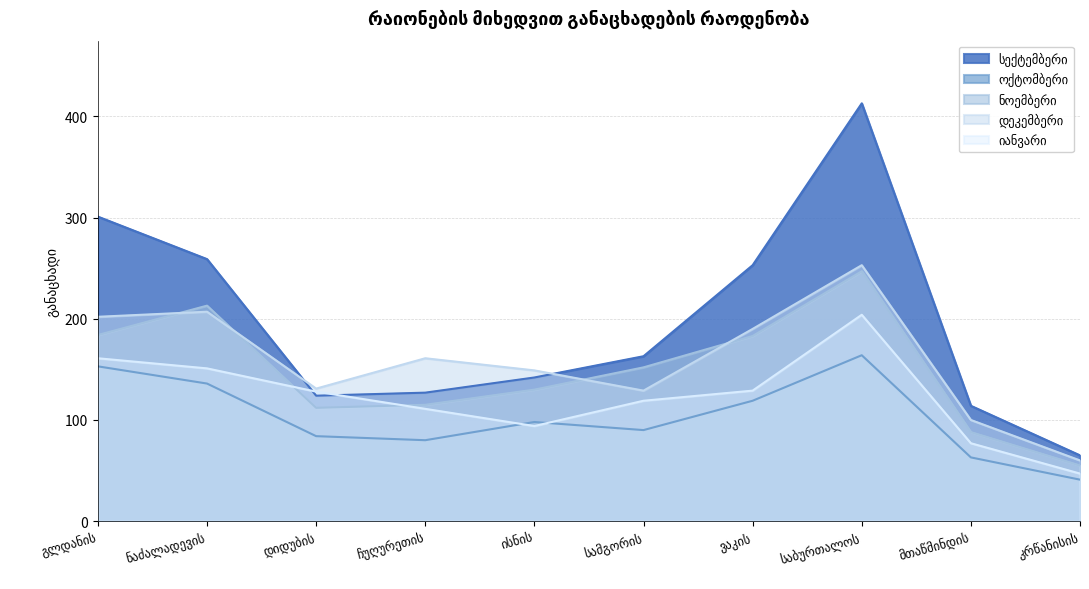

What is the greatest value displayed?

413